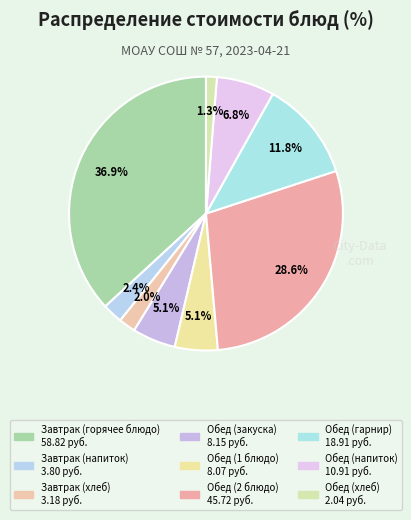

Which category has the smallest portion of the pie?

Обед (хлеб)